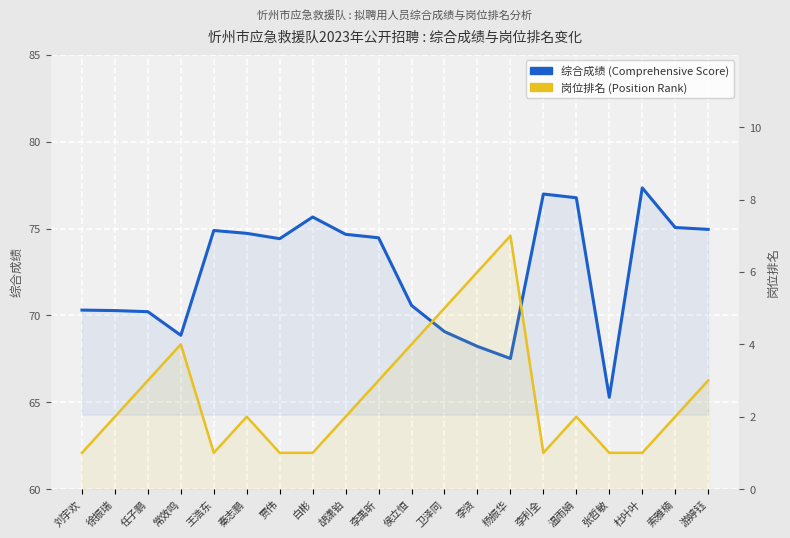

How many lines are shown in the chart?

2